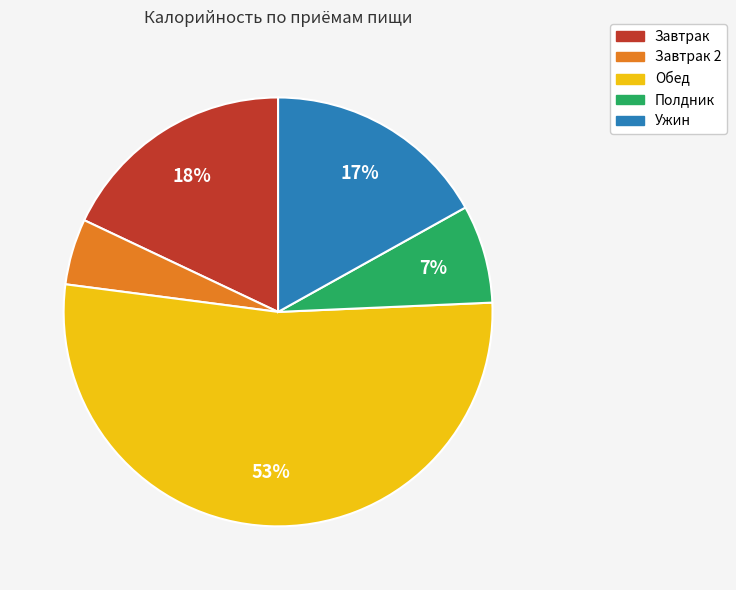

To the nearest percent, what is the difference between the largest and smallest slice percentages?

48%